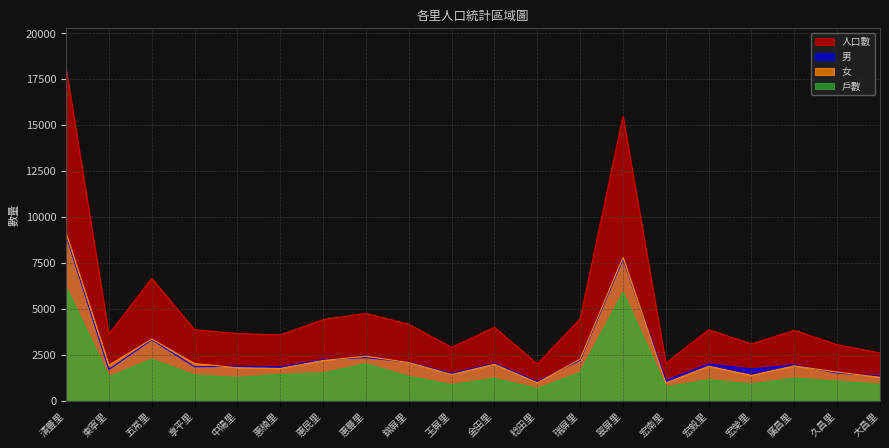

What is the smallest value displayed?

647